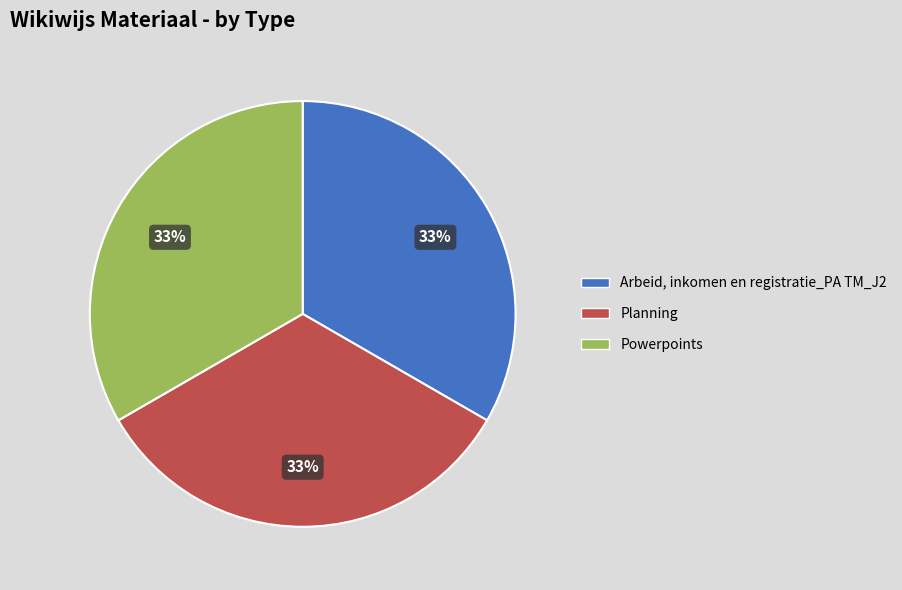

Count the number of slices in the pie.

3